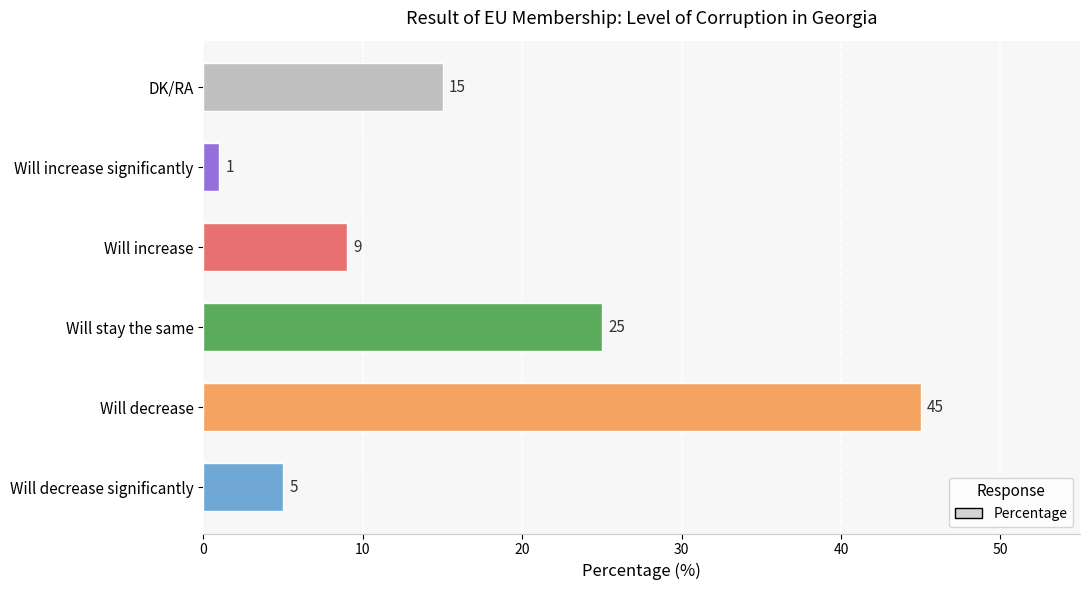

At which label is the value closest to 23?

Will stay the same